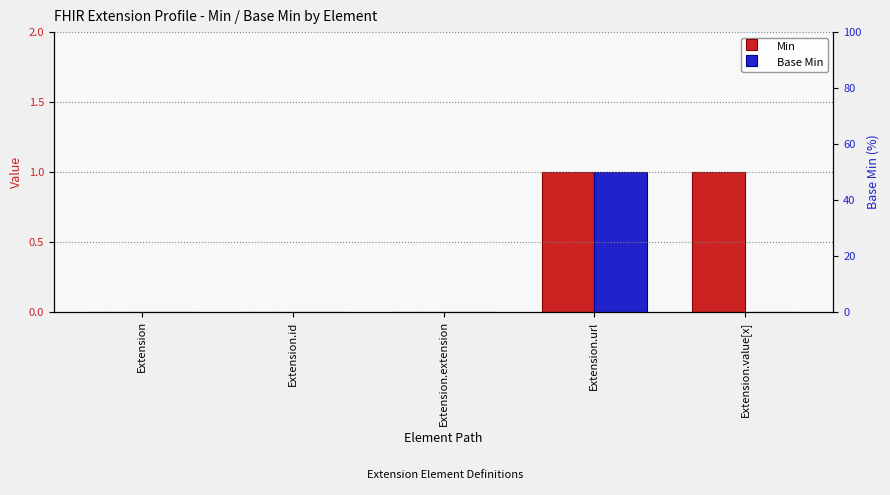

Does the chart contain stacked bars?

No